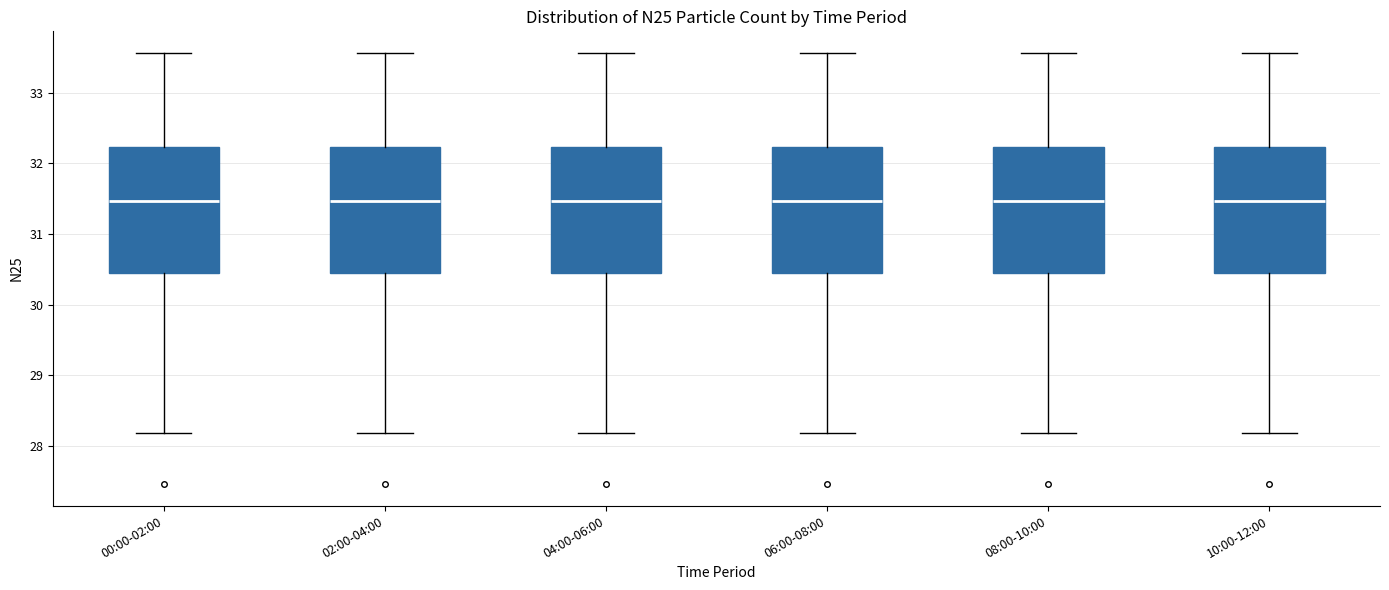

Where is the upper edge of the box for 06:00-08:00 on the y-axis? The values are not printed on the chart, so give them approximately, as read against the axis.

32.2